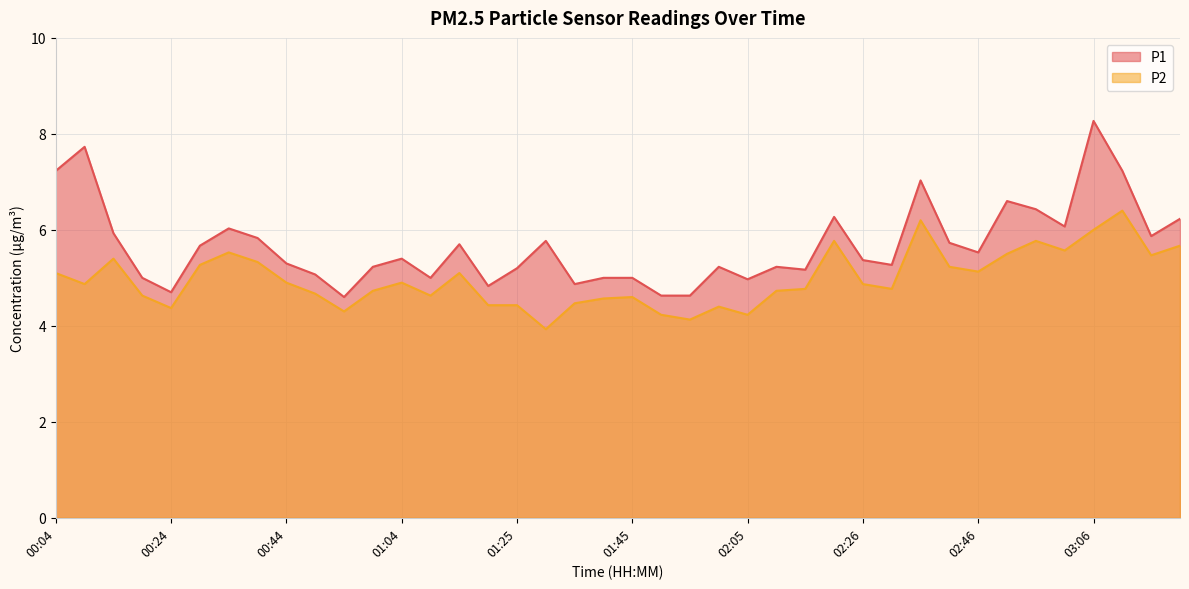

True or false: P2 and P1 intersect in this chart.

False